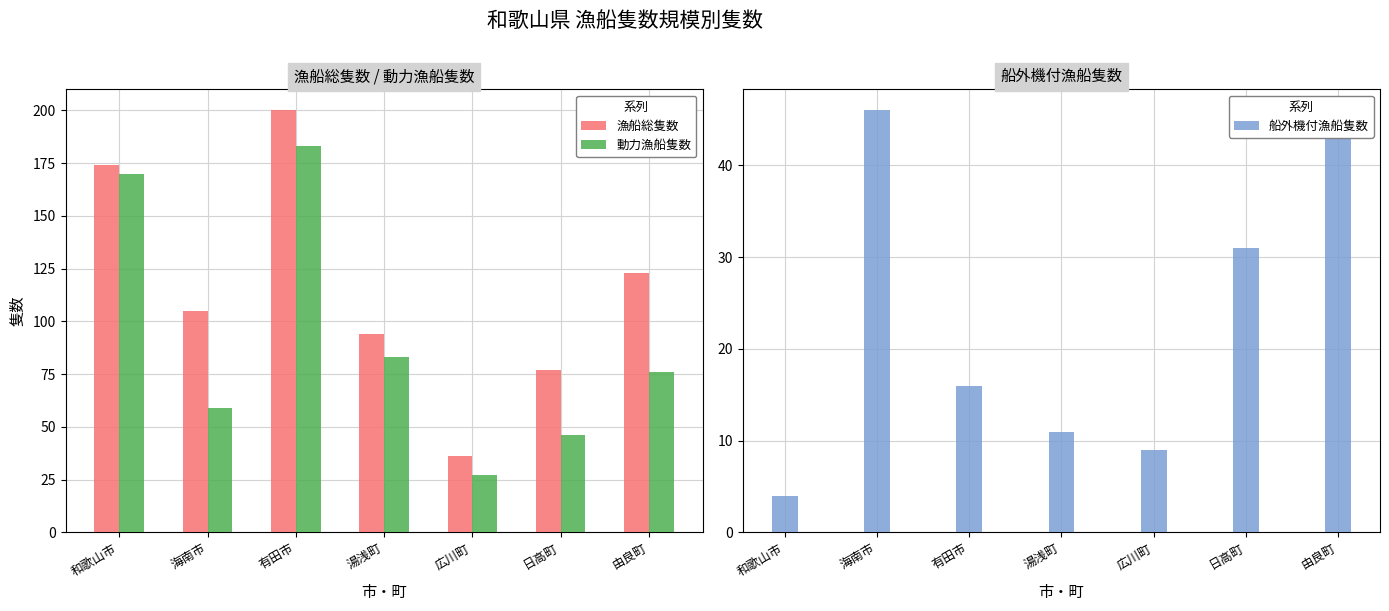

List the series in order of their overall mean, lowest first.

船外機付漁船隻数, 動力漁船隻数, 漁船総隻数